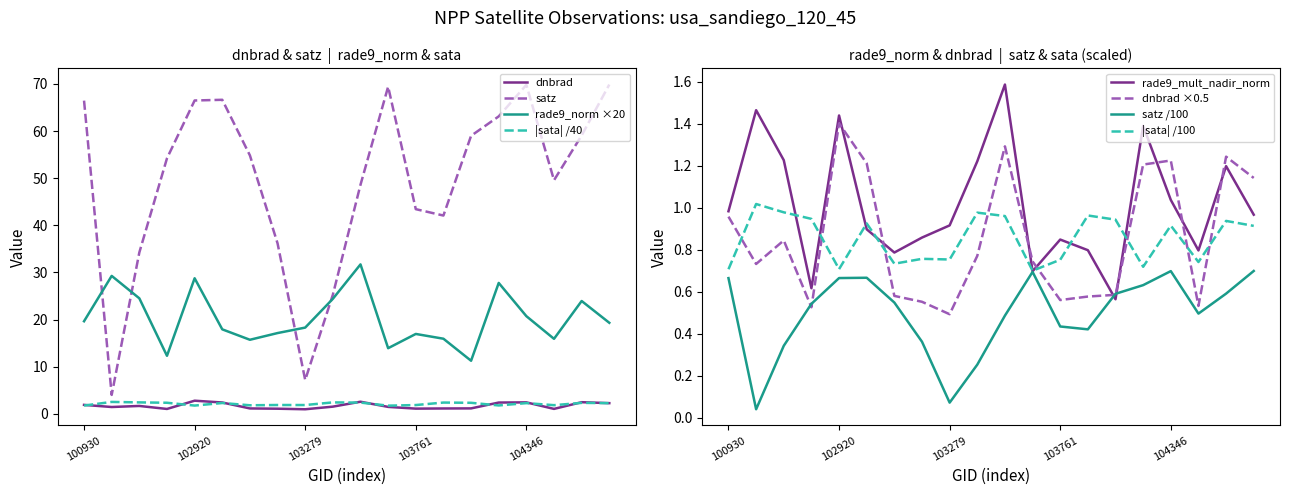

At which label does rade9_mult_nadir_norm reach its minimum?

104229